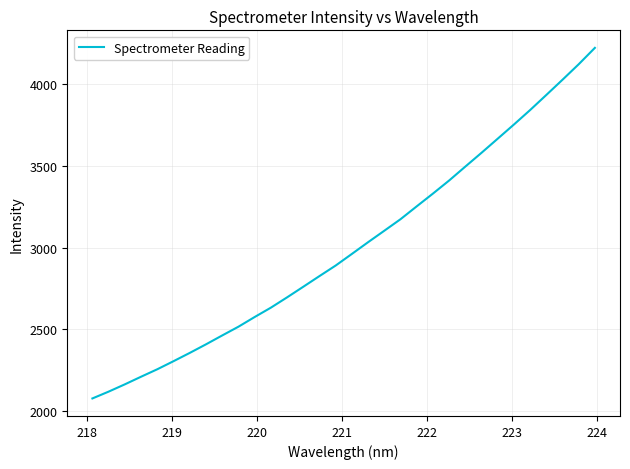

What is the difference between the maximum and minimum values?

2144.0